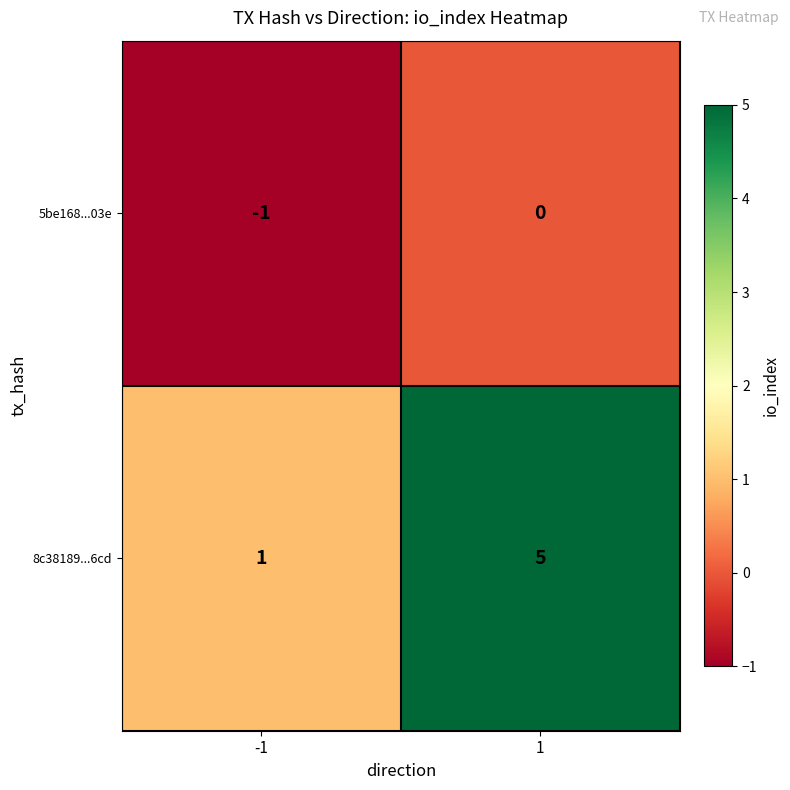

What is the difference between the maximum and minimum values in the 8c38189...6cd series?

4